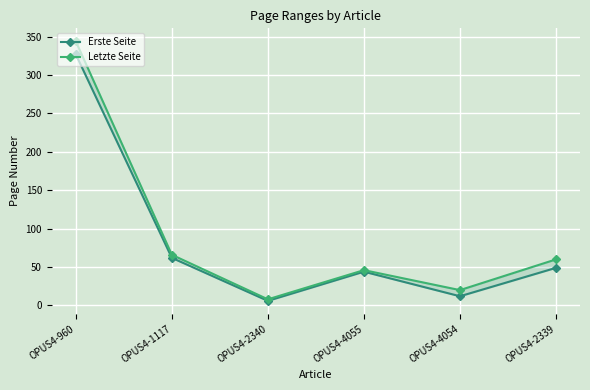

True or false: Erste Seite and Letzte Seite cross at least once.

False